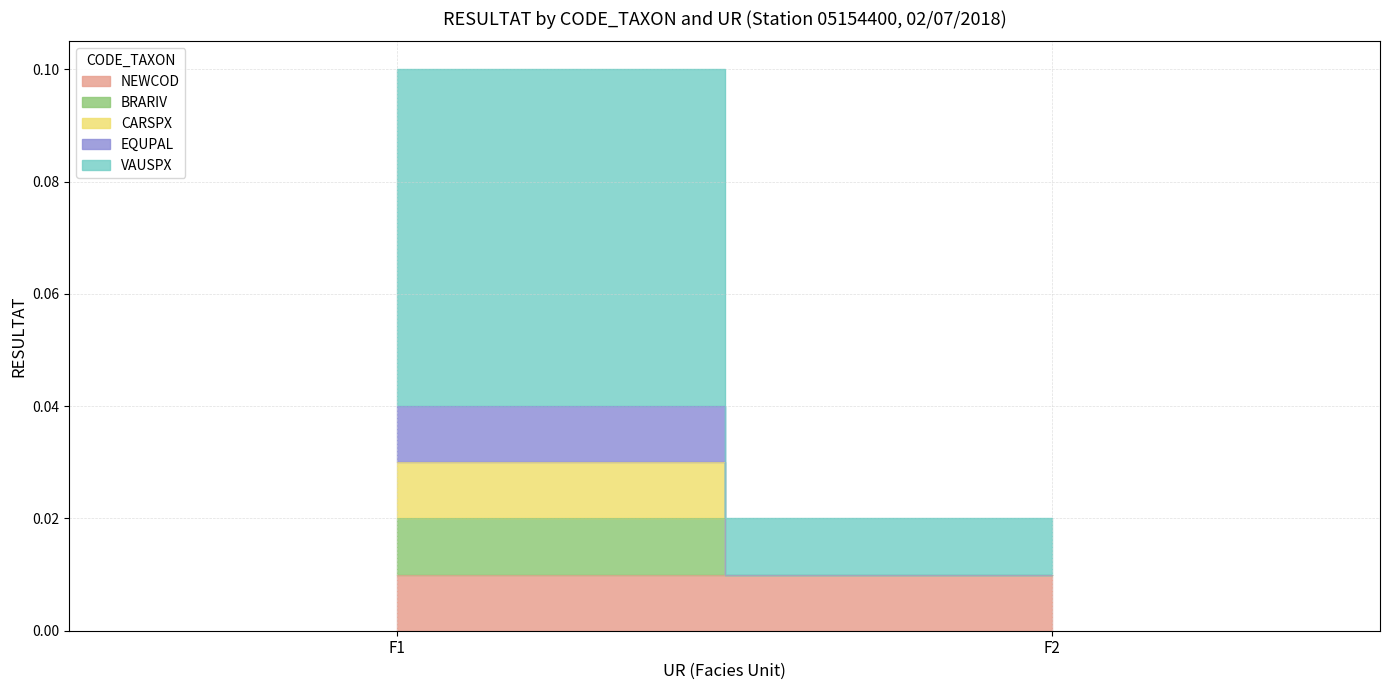

What is the greatest value displayed?

0.1